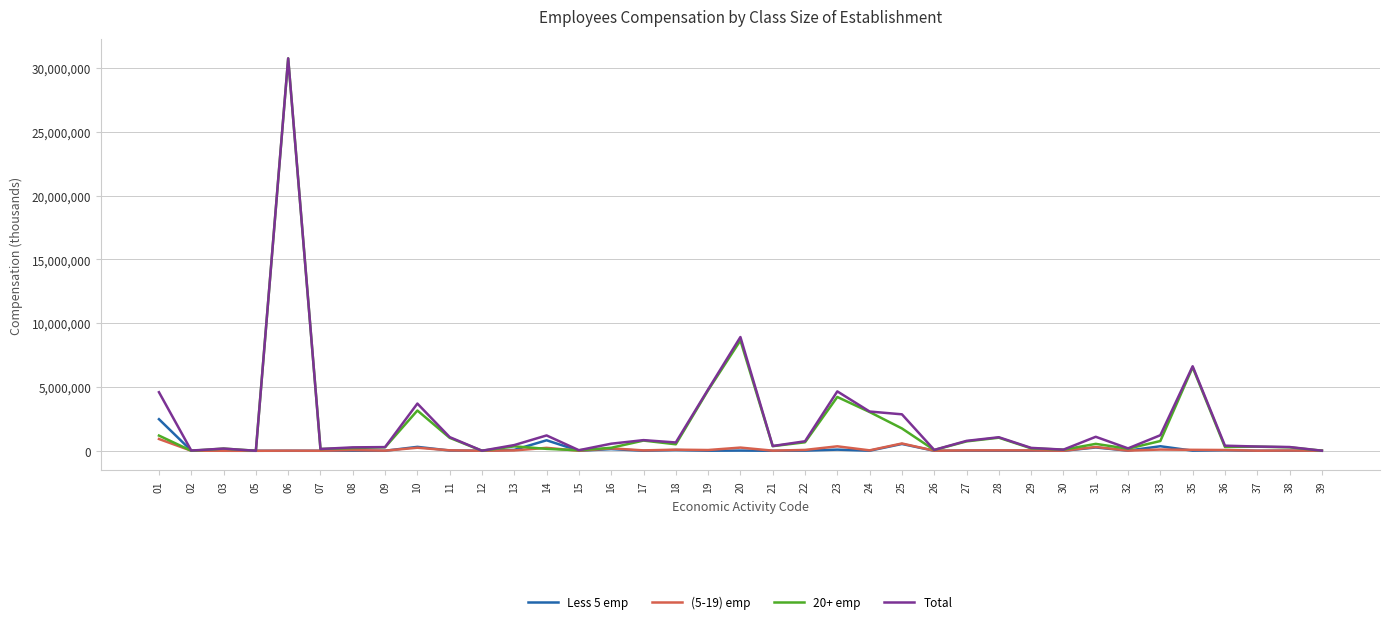

Is the value of (5-19) emp at 10 greater than the value of 20+ emp at 23?

No